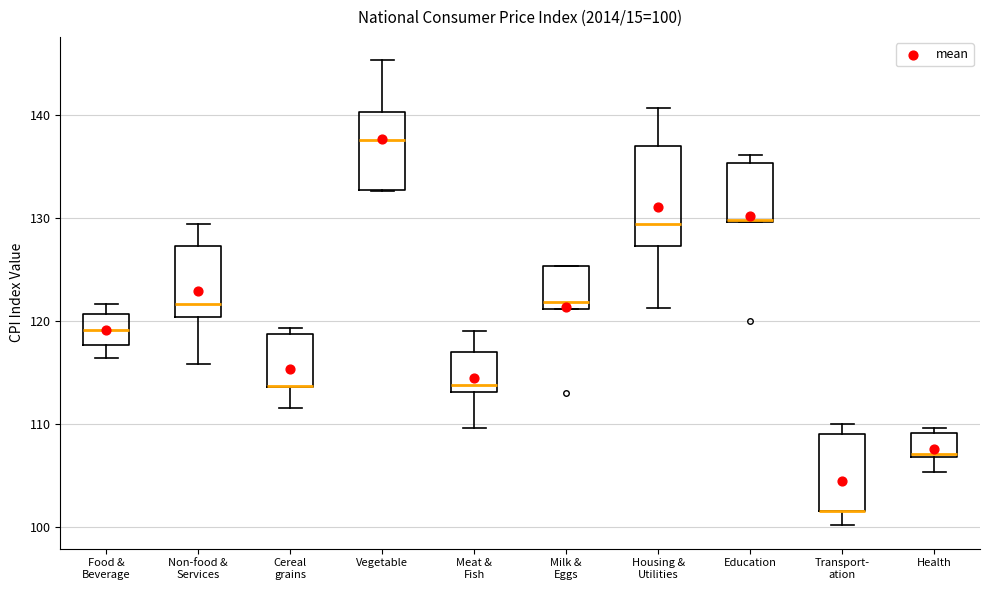

Which box is the tallest, from its lower edge to its upper edge?

Housing & Utilities